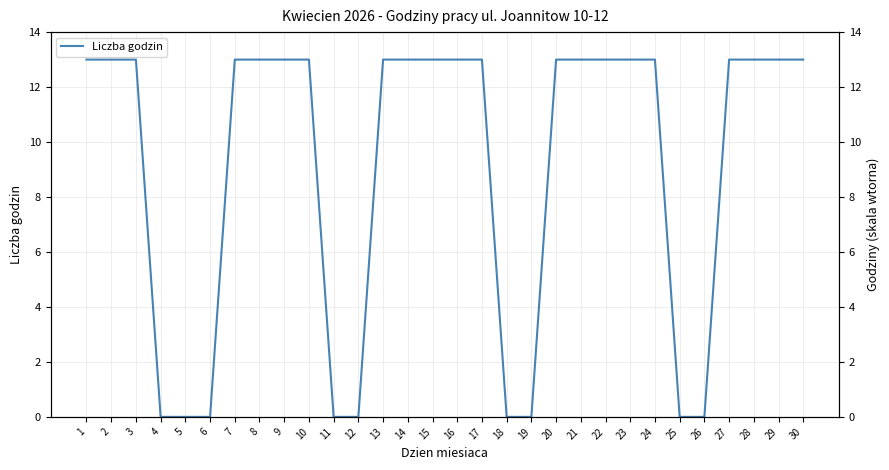

Between 27 and 23, which is larger?

27